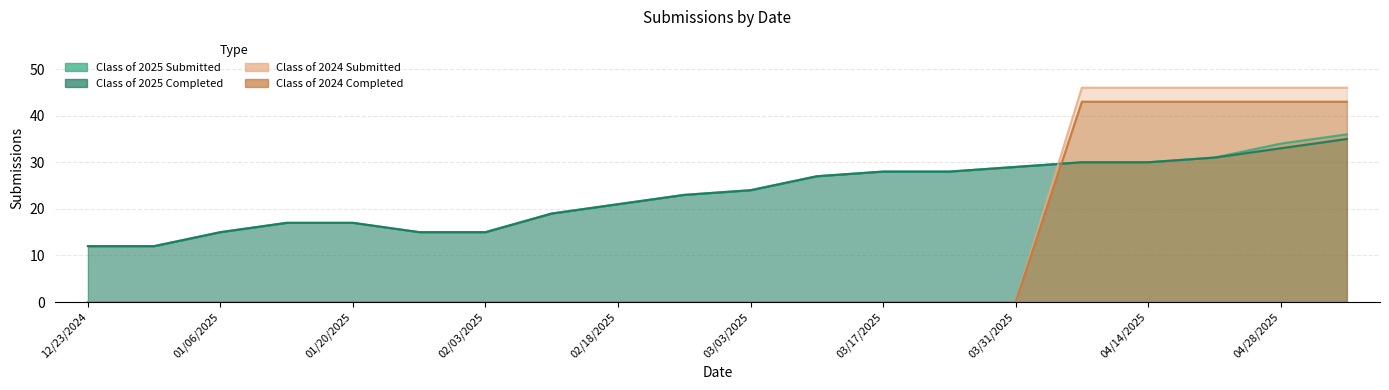

The Class of 2024 Submitted series shows 0 at 12/23/2024. True or false?

True